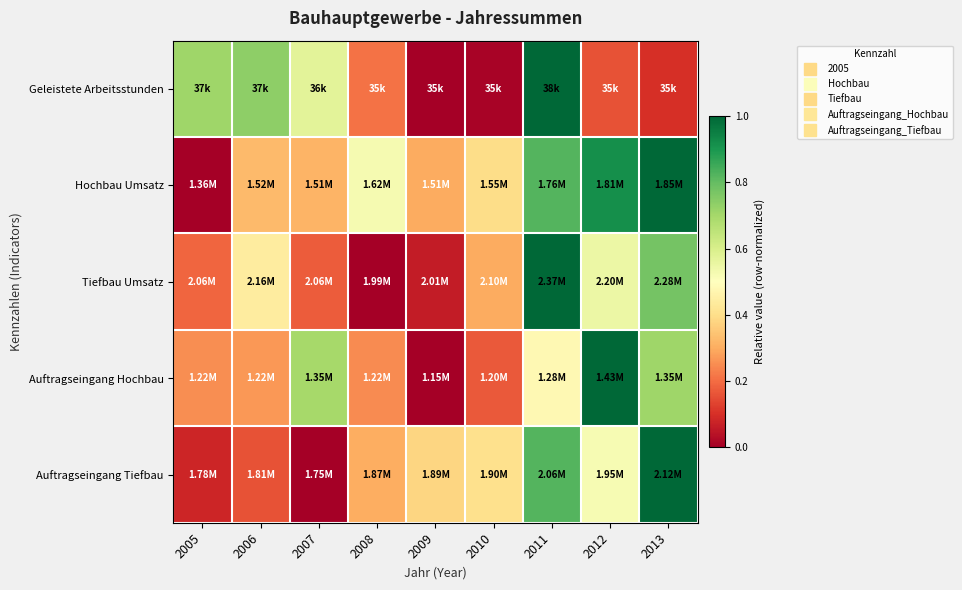

Reading right to left, what are all the values shown in this chart?

Geleistete Arbeitsstunden: 2013=0.1	2012=0.2	2011=1.0	2010=0.0	2009=0.0	2008=0.2	2007=0.6	2006=0.7	2005=0.7
Hochbau Umsatz: 2013=1.0	2012=0.9	2011=0.8	2010=0.4	2009=0.3	2008=0.5	2007=0.3	2006=0.3	2005=0.0
Tiefbau Umsatz: 2013=0.8	2012=0.5	2011=1.0	2010=0.3	2009=0.1	2008=0.0	2007=0.2	2006=0.4	2005=0.2
Auftragseingang Hochbau: 2013=0.7	2012=1.0	2011=0.5	2010=0.2	2009=0.0	2008=0.2	2007=0.7	2006=0.3	2005=0.3
Auftragseingang Tiefbau: 2013=1.0	2012=0.5	2011=0.8	2010=0.4	2009=0.4	2008=0.3	2007=0.0	2006=0.2	2005=0.1